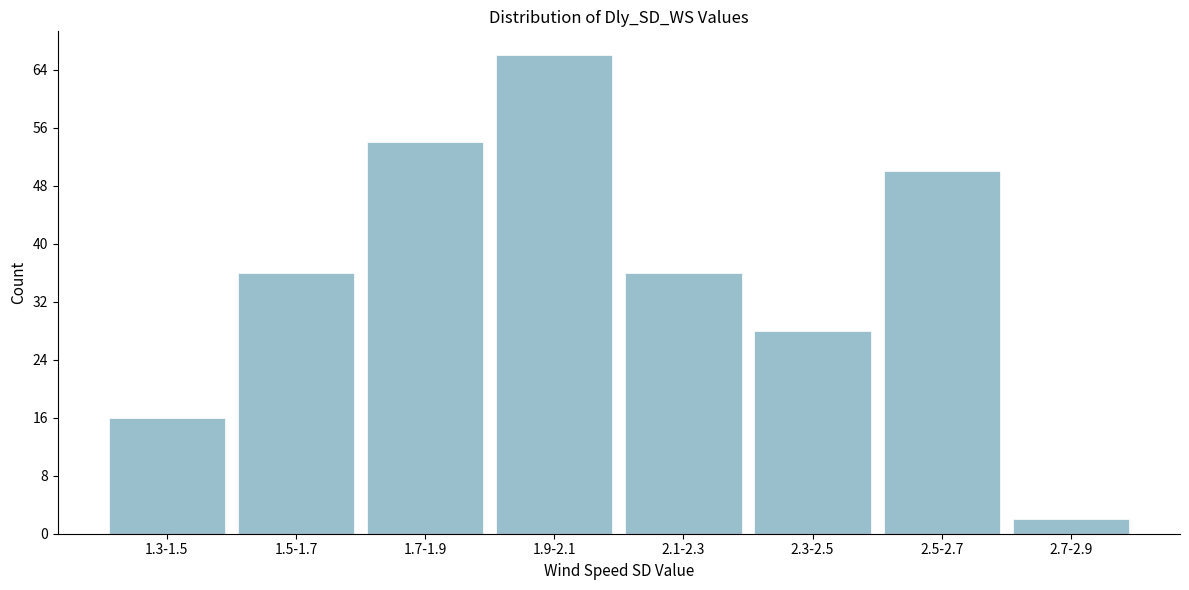

Reading left to right, what are all the values shown in this chart?

16	36	54	66	36	28	50	2